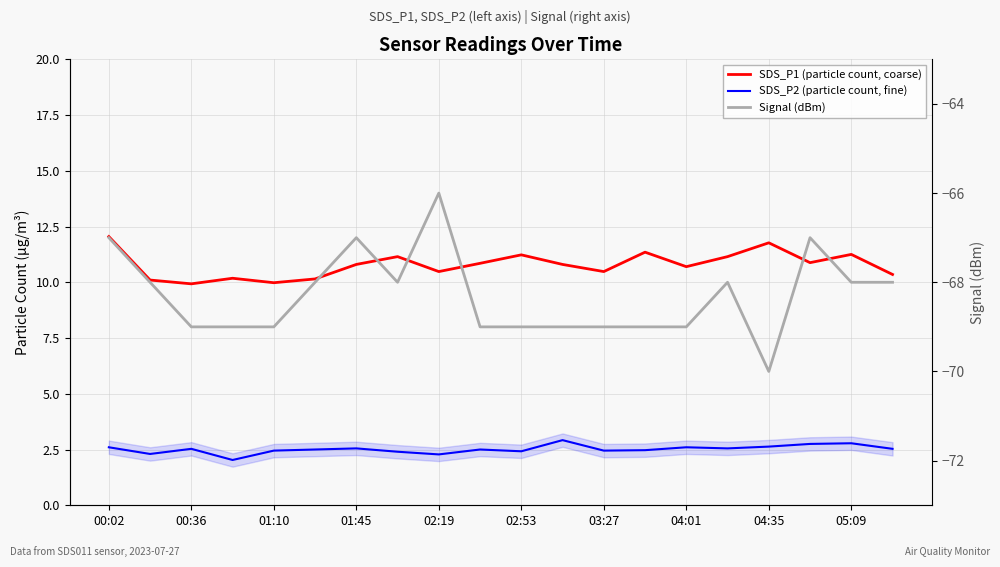

True or false: SDS_P2 (particle count, fine) and Signal (dBm) cross at least once.

False